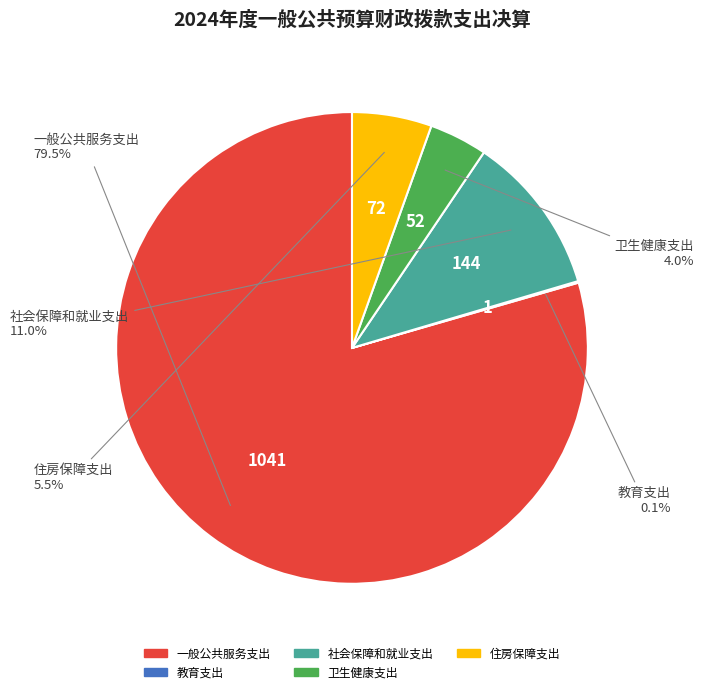

Does any single category account for the majority?

Yes